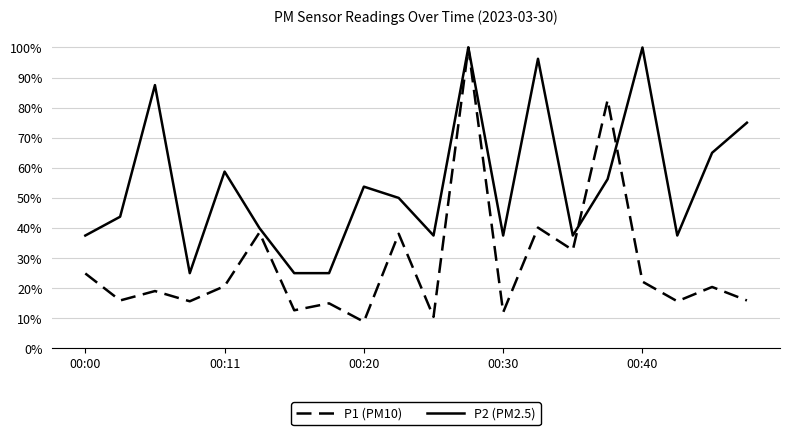

What is the difference between the second highest and minimum values in the P1 (PM10) series?

0.7